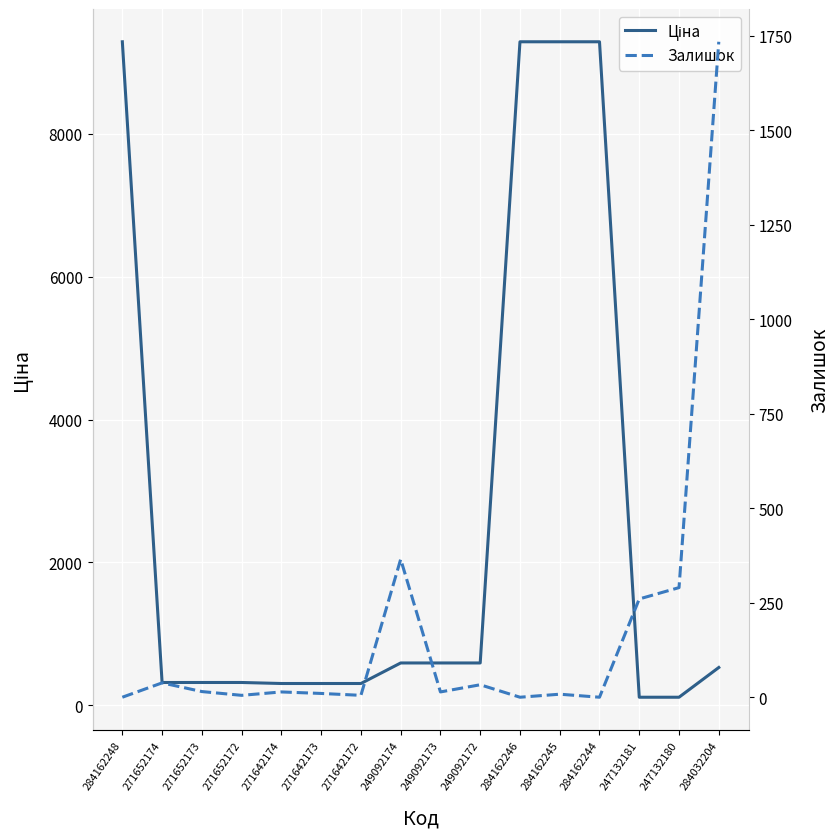

The Ціна series shows 318.3 at 271652172. True or false?

True